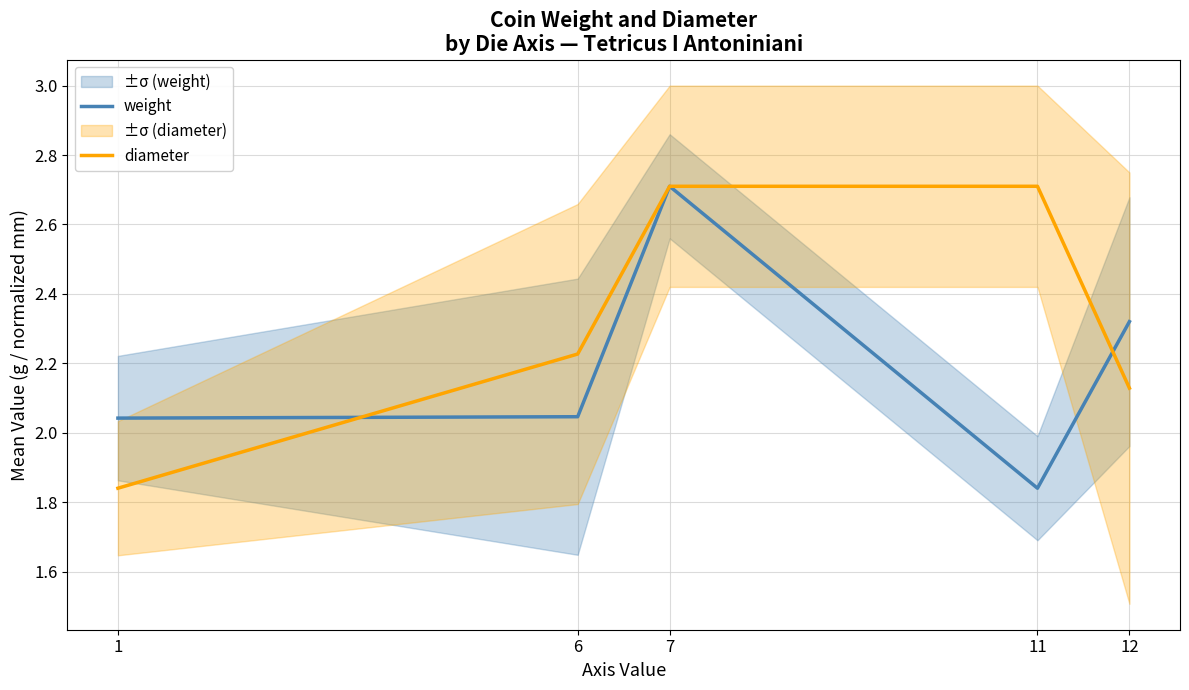

At 1, list the series in order from smallest to largest.

diameter, weight